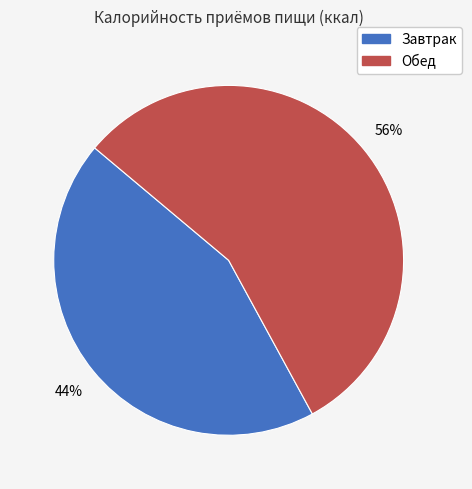

Combined, do Завтрак and Обед account for over 50%?

Yes